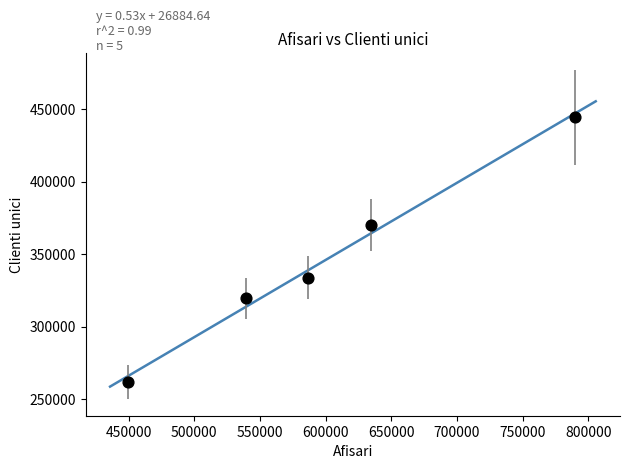

What is the range of X values (max minus min)?

340484.0